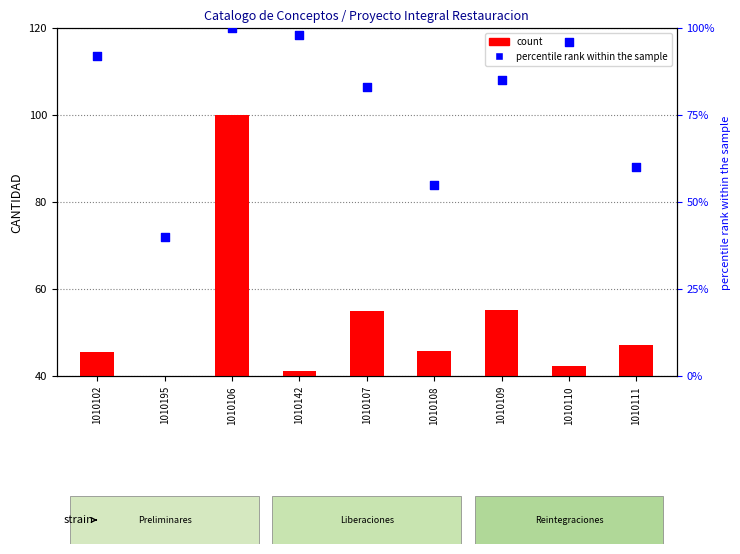

Which series contains the lowest Y value?

count